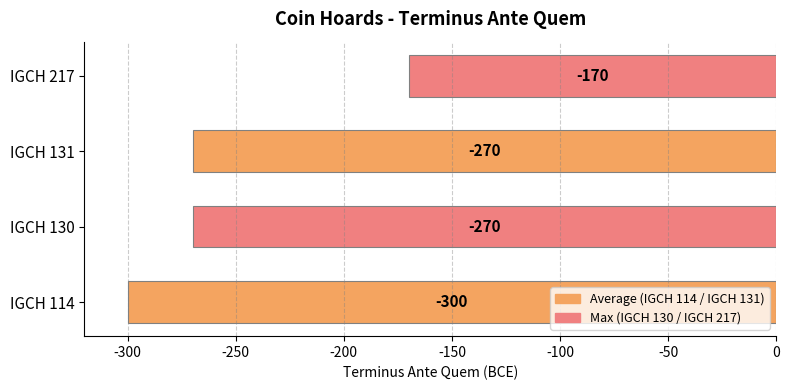

Count the values in the range 270 to 300.

3